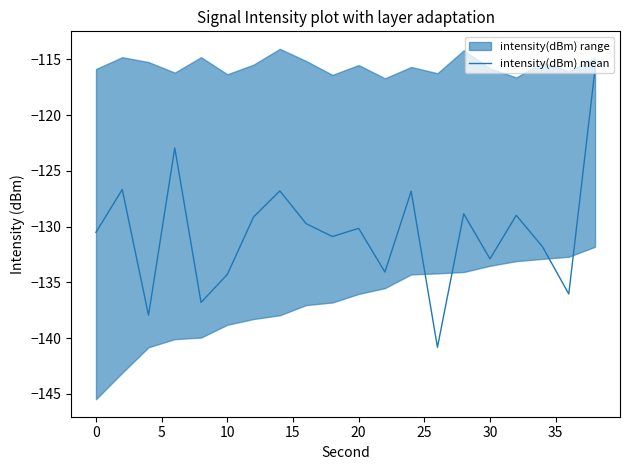

How many interior local peaks (higher than both neighbors) does the data have?

7